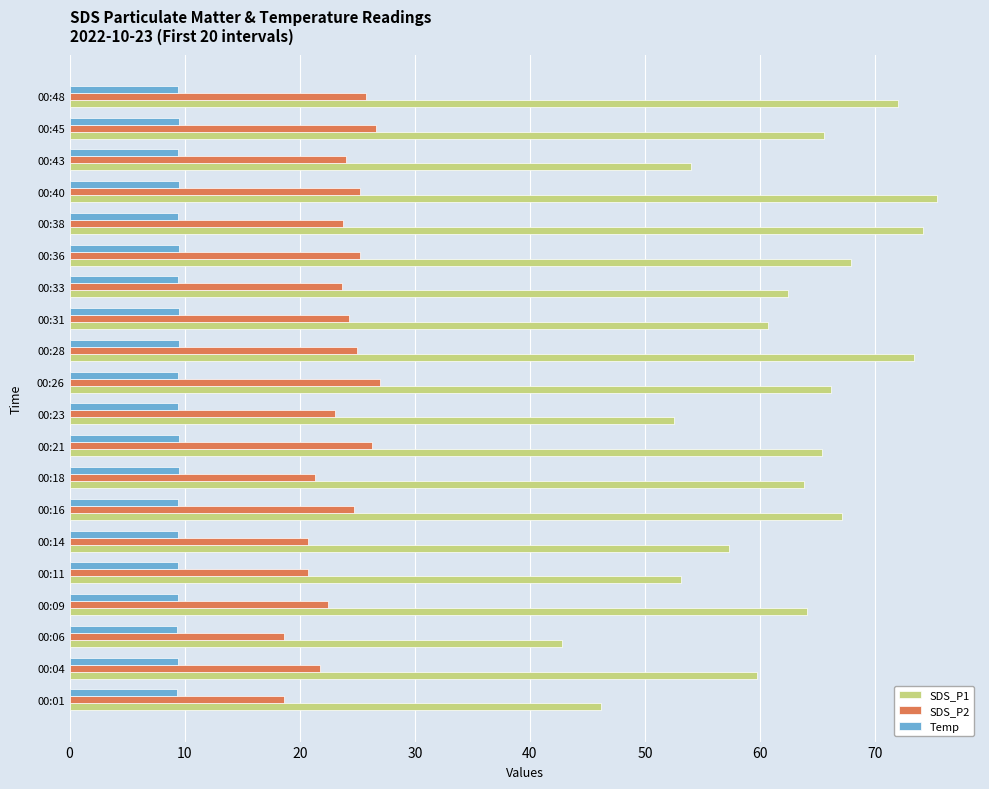

What is the average value of the SDS_P1 series?

62.2